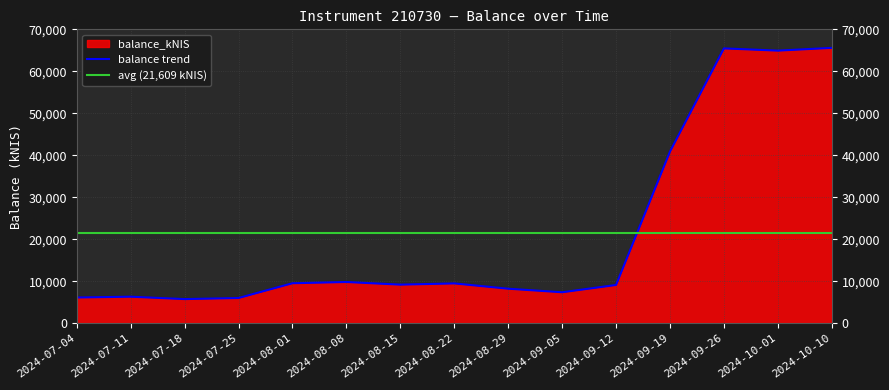

What is the ratio of the value at 2024-08-29 to the value at 2024-09-26?

0.1